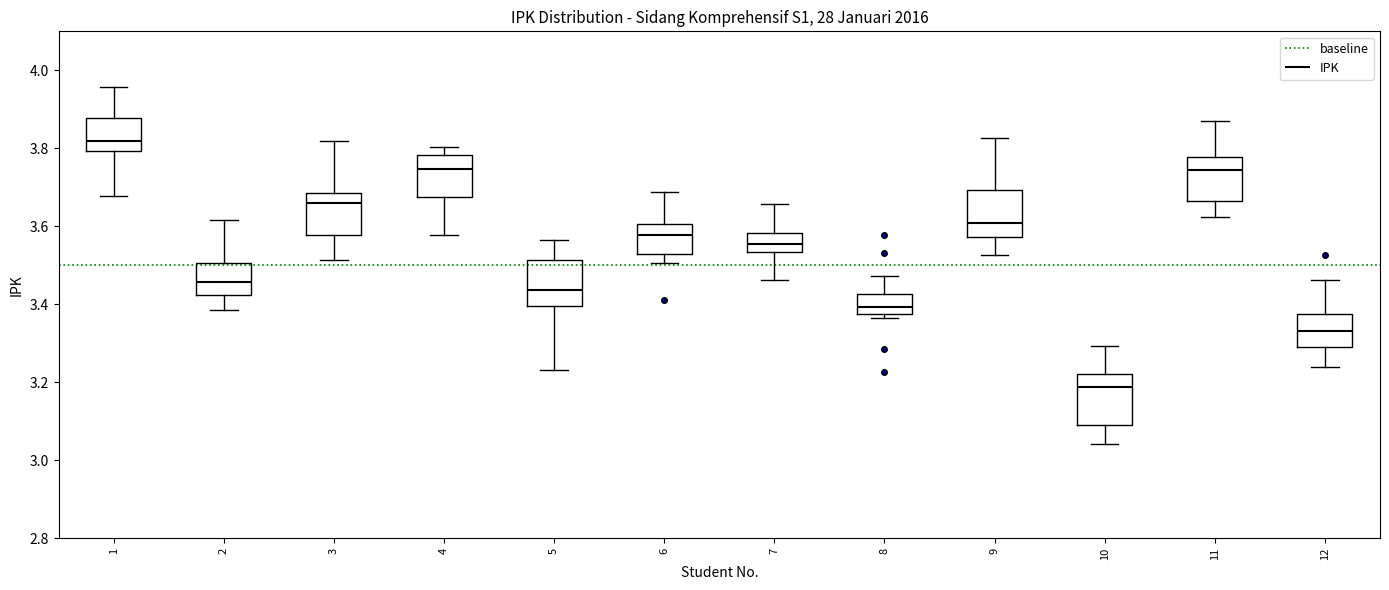

Reading left to right, transcribe this box plot: for each box, give where its median line is, the range the box spans, and where its two whiskers end, as read against the y-axis. The values are not printed on the chart, so give them approximately, as read against the axis.

1: median 3.82, box 3.80 to 3.88, whiskers 3.68 to 3.96
2: median 3.46, box 3.42 to 3.50, whiskers 3.38 to 3.62
3: median 3.66, box 3.58 to 3.68, whiskers 3.52 to 3.82
4: median 3.74, box 3.68 to 3.78, whiskers 3.58 to 3.80
5: median 3.44, box 3.40 to 3.52, whiskers 3.24 to 3.56
6: median 3.58, box 3.52 to 3.60, whiskers 3.50 to 3.68
7: median 3.56, box 3.54 to 3.58, whiskers 3.46 to 3.66
8: median 3.40, box 3.38 to 3.42, whiskers 3.36 to 3.48
9: median 3.60, box 3.58 to 3.70, whiskers 3.52 to 3.82
10: median 3.18, box 3.08 to 3.22, whiskers 3.04 to 3.30
11: median 3.74, box 3.66 to 3.78, whiskers 3.62 to 3.86
12: median 3.34, box 3.28 to 3.38, whiskers 3.24 to 3.46